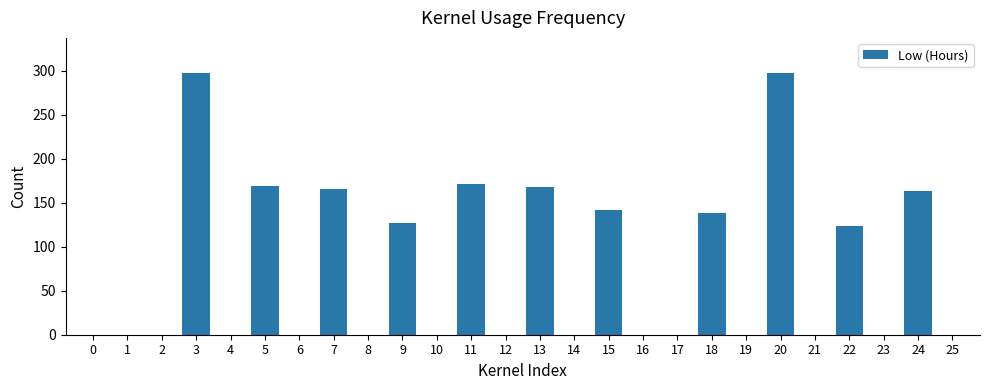

The value at 5 is 287.4. True or false?

False